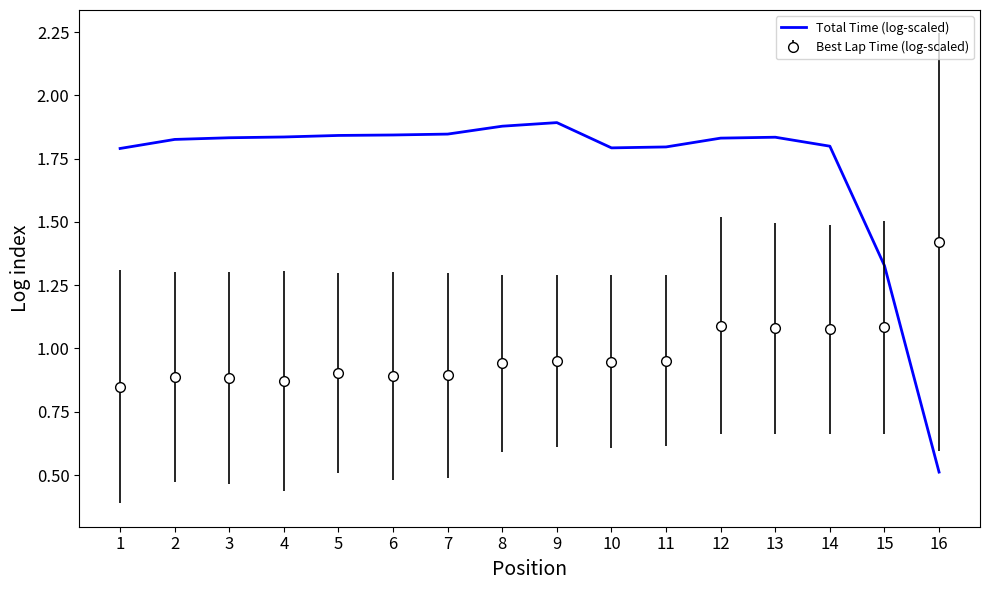

Rank the series by their average value, from highest to lowest.

Total Time (log-scaled), Best Lap Time (log-scaled)